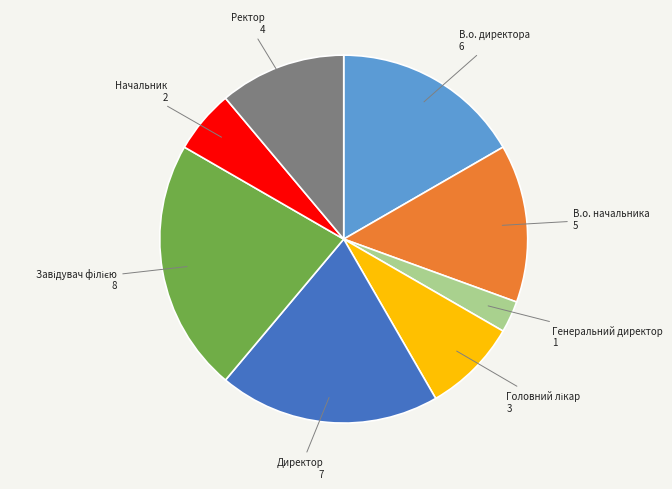

Approximately how many times larger is the value at Директор compared to В.о. начальника?

1.4